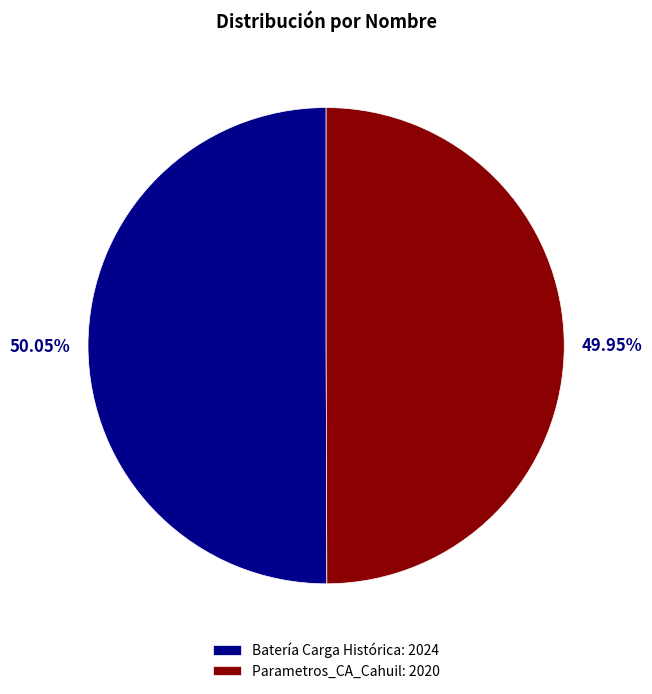

To the nearest percent, what percentage of the pie is Parametros_CA_Cahuil?

50%